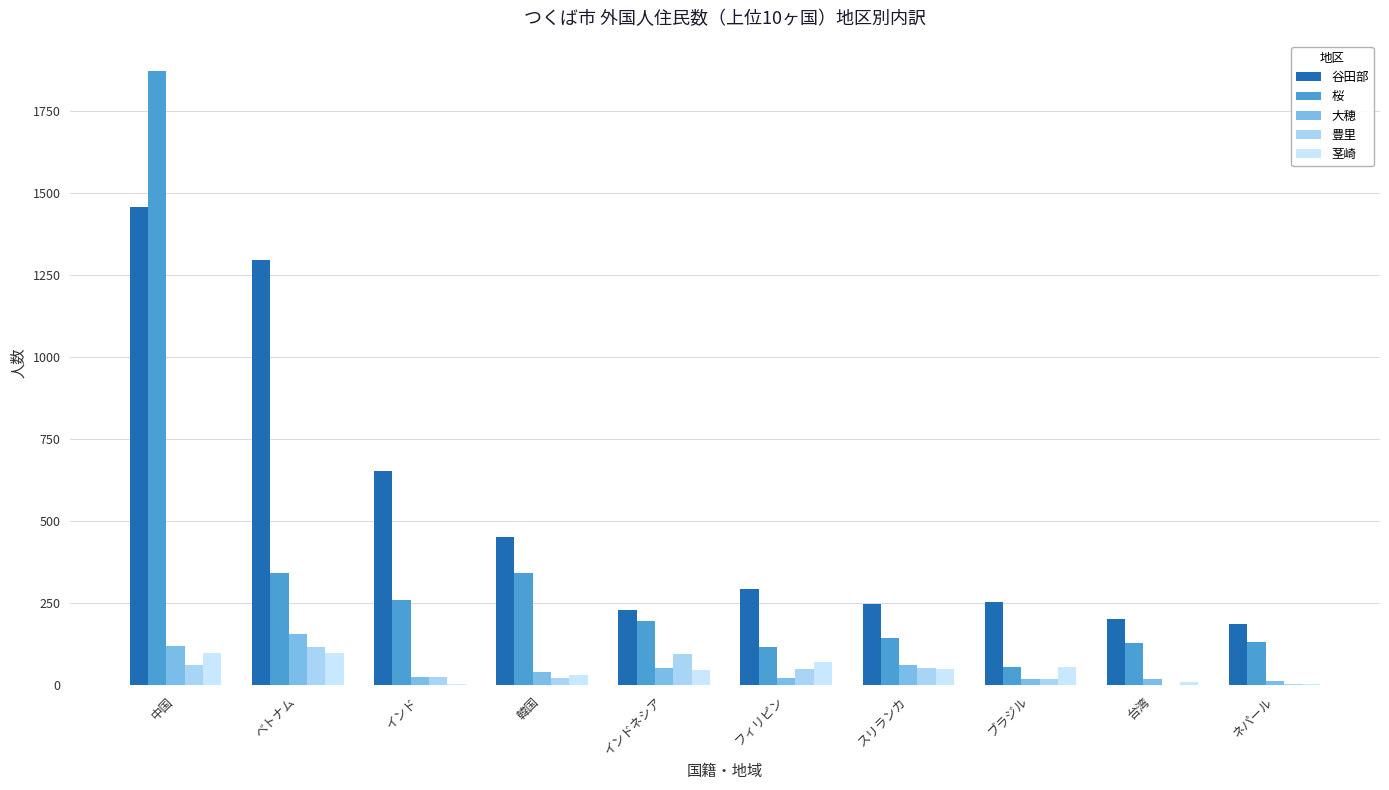

What is the average value of the 桜 series?

359